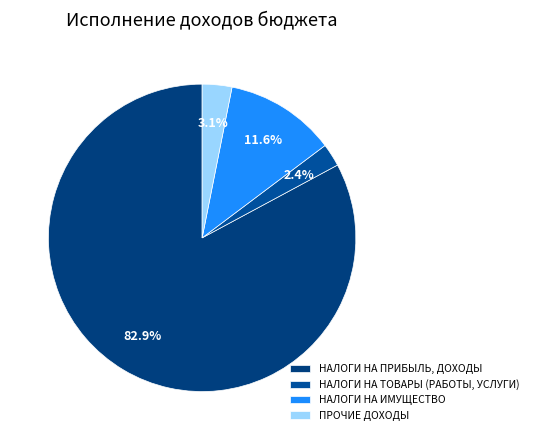

To the nearest percent, what percentage of the pie is НАЛОГИ НА ПРИБЫЛЬ, ДОХОДЫ?

83%